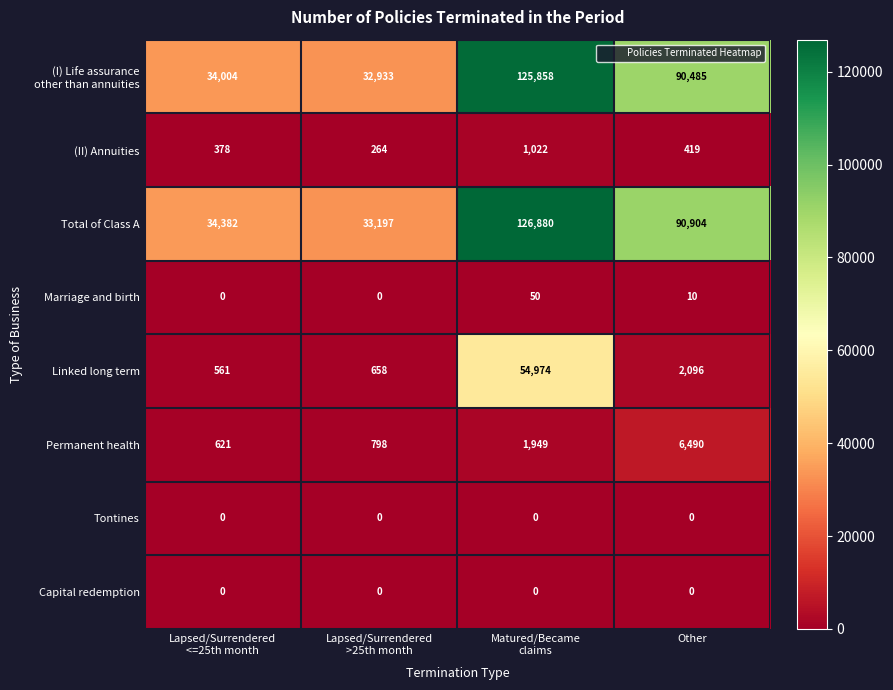

What is the spread (max minus min) of values at Matured/Became
claims?

126880